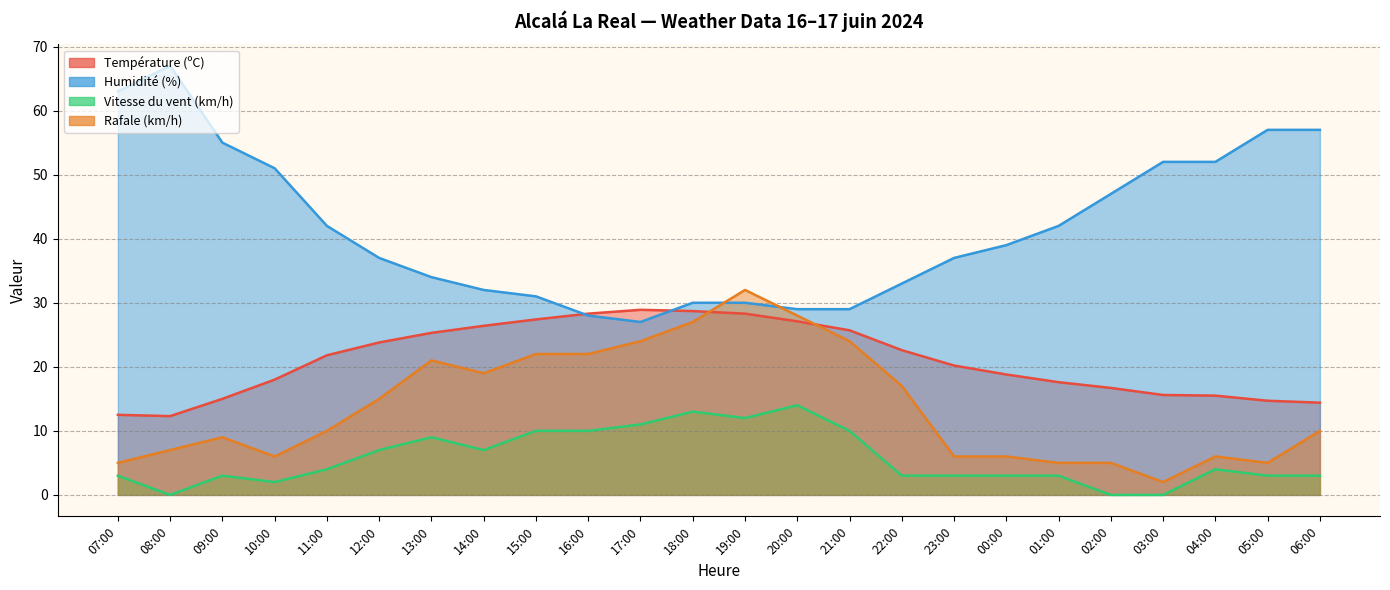

What is the difference between the Rafale (km/h) values at 19:00 and 23:00?

26.0